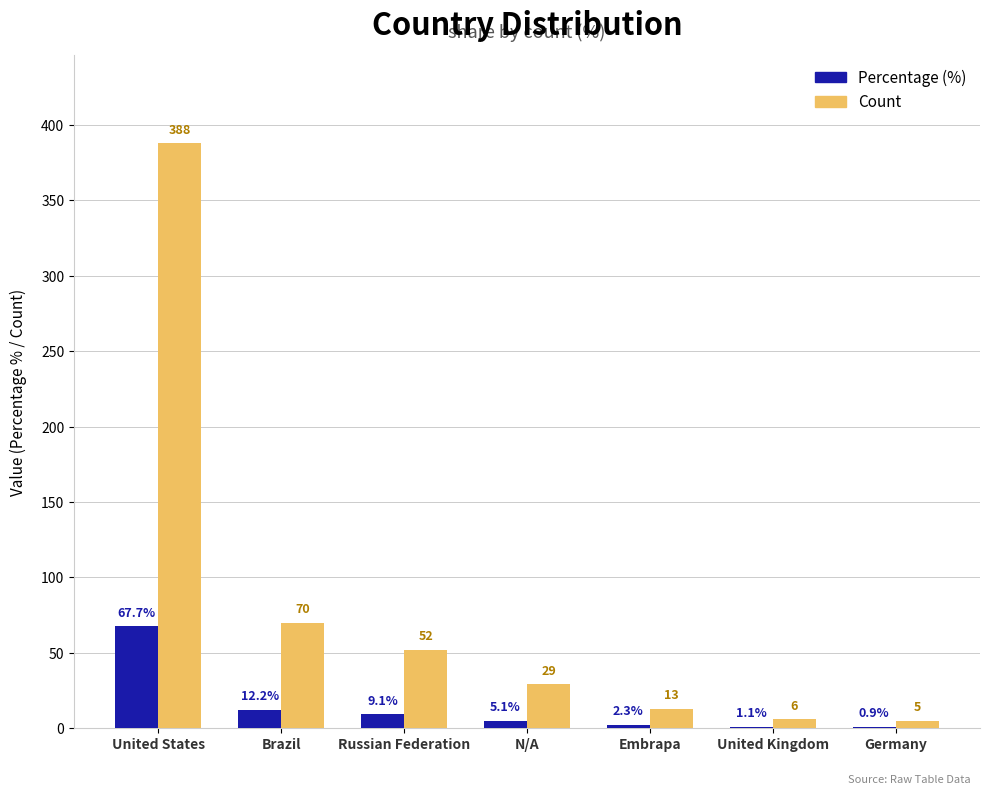

What is the sum of the Percentage (%) values at Germany and N/A?

5.9